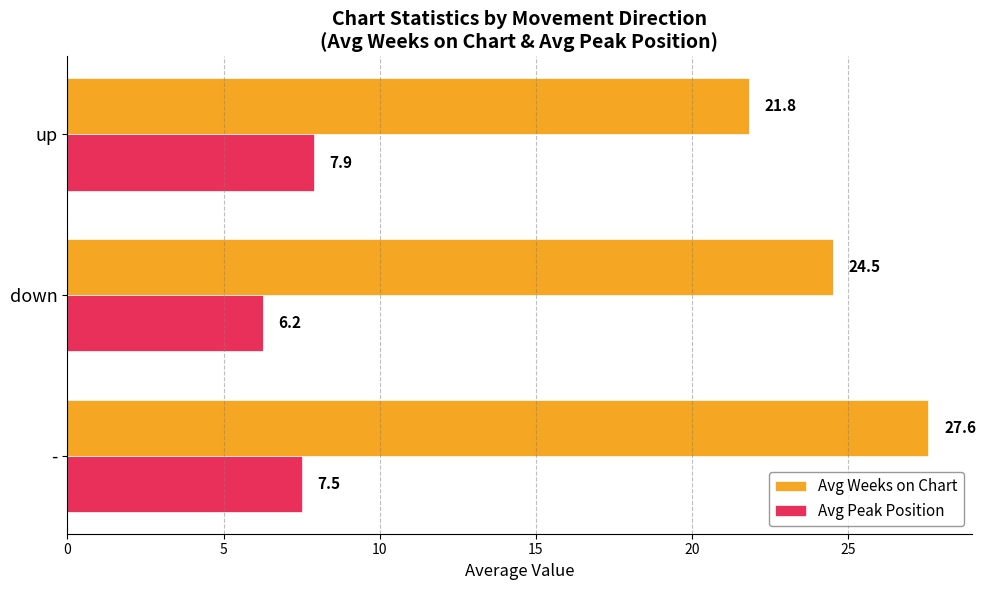

Which series has the largest range (max minus min)?

Avg Weeks on Chart